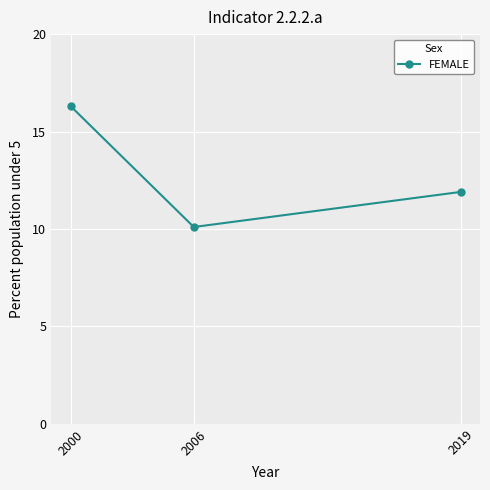

What is the minimum value shown in the chart?

10.1